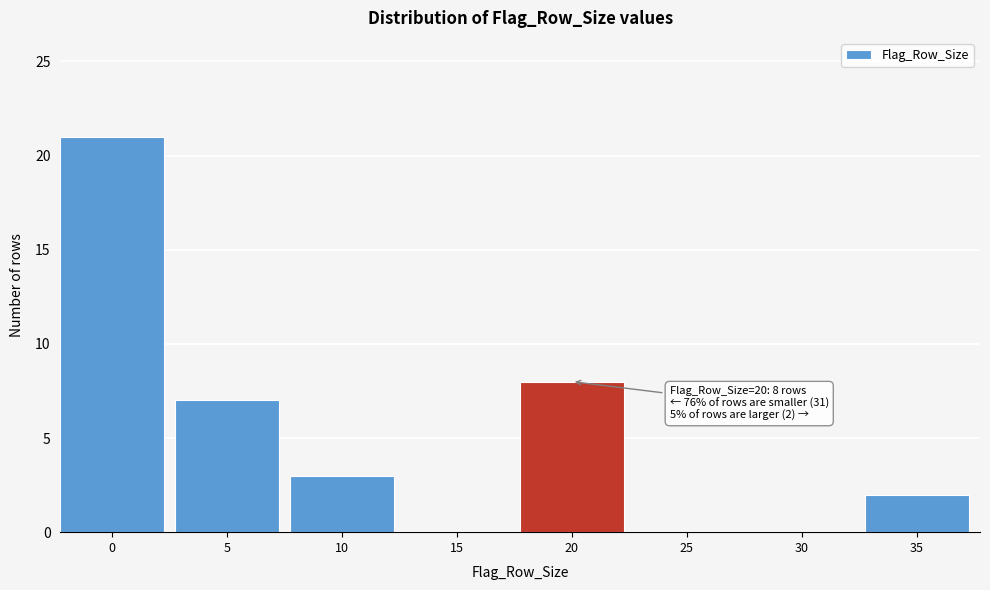

Reading right to left, what are all the values shown in this chart?

35=2	30=0	25=0	20=8	15=0	10=3	5=7	0=21